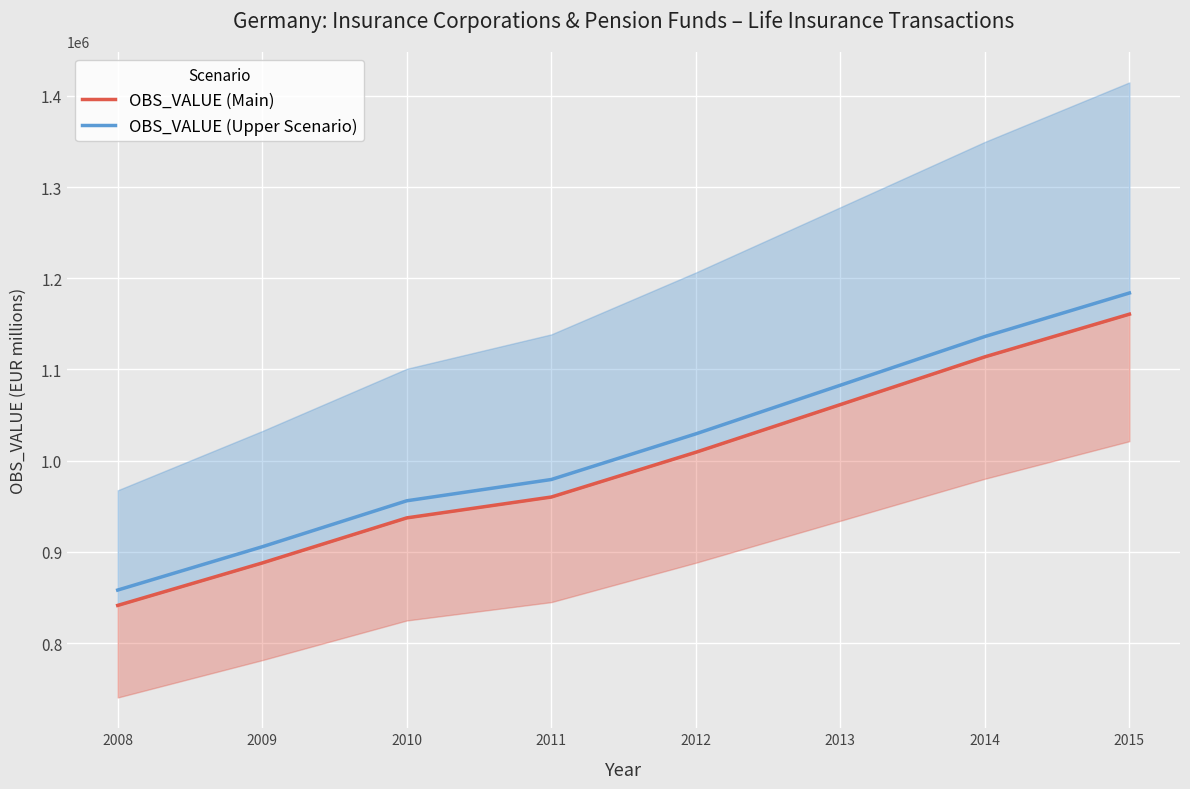

What is the total value across all series at 2013?

2144114.9